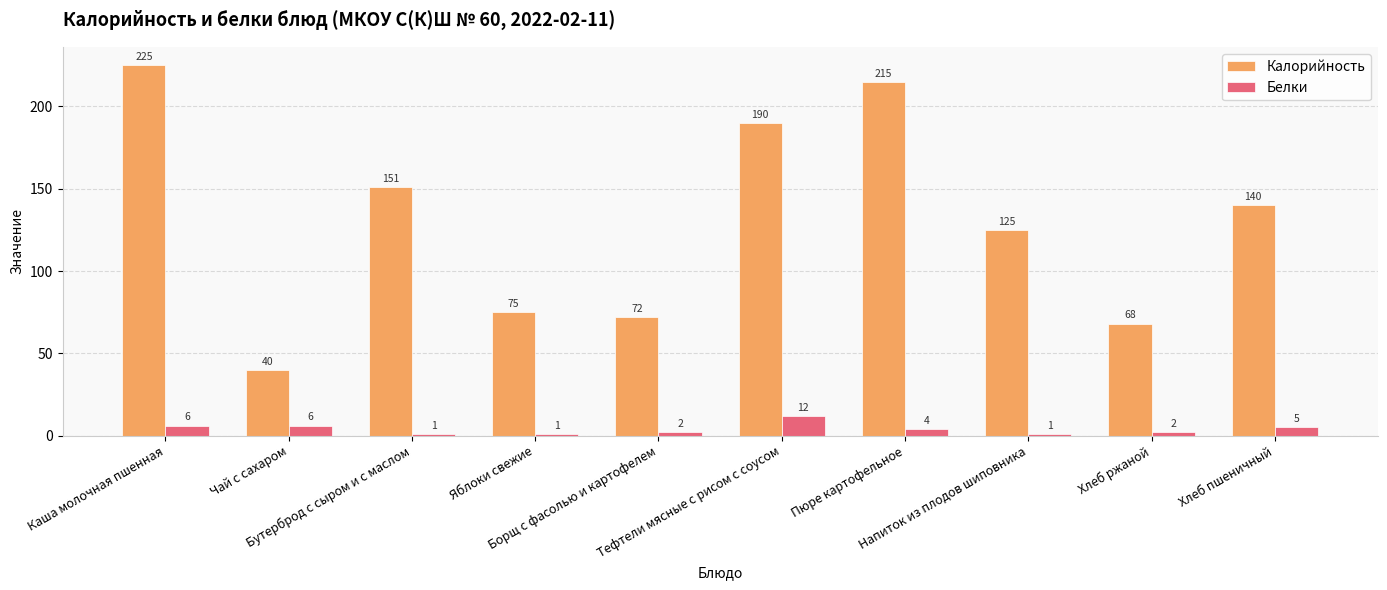

List the series in order of their peak value, lowest first.

Белки, Калорийность